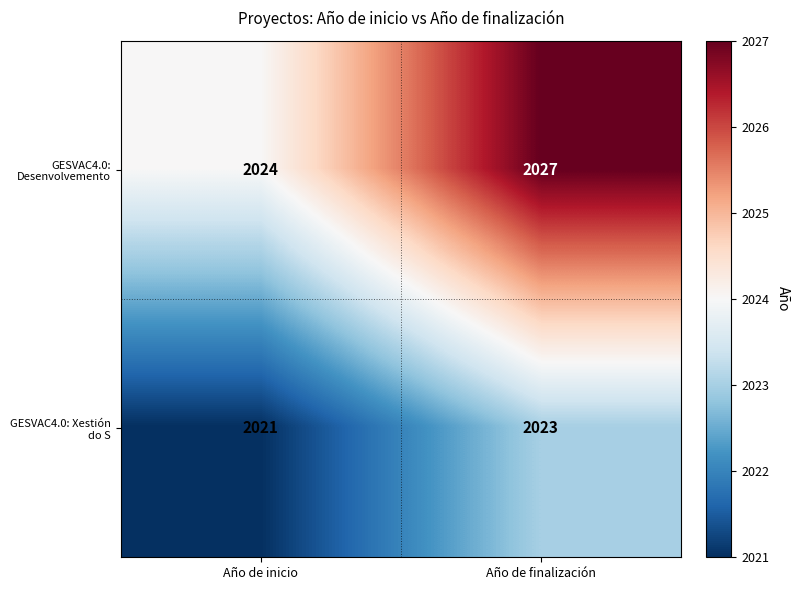

At how many categories does at least one series exceed 2021?

2